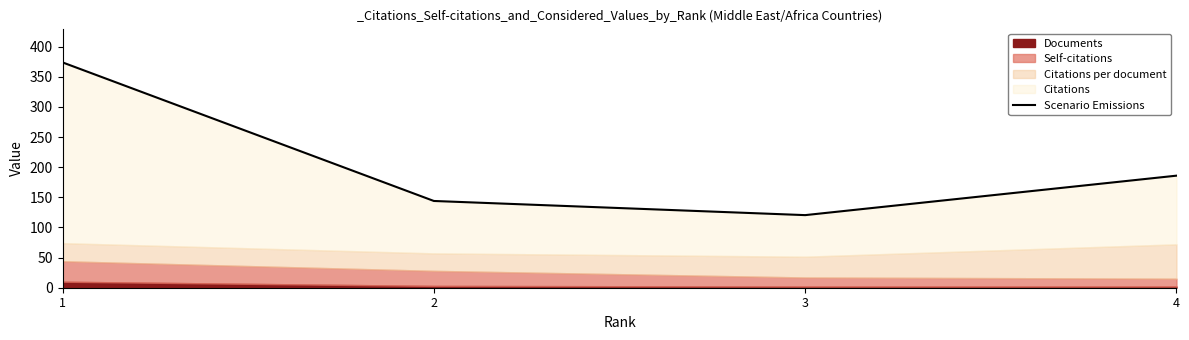

What is the value of the 4th point from the left?

186.0